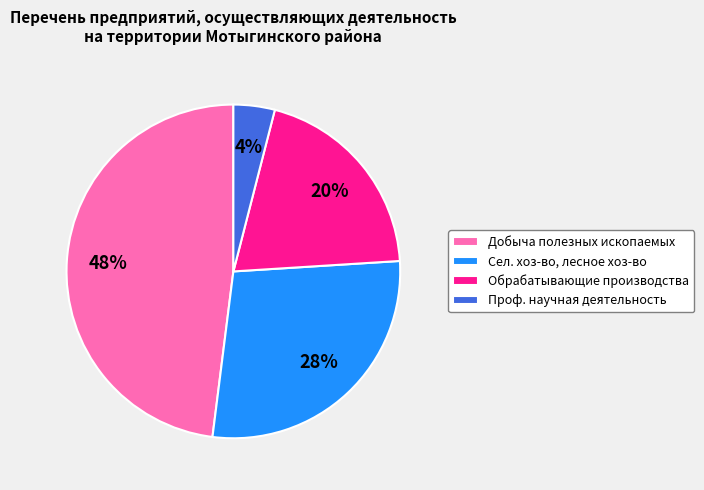

Which slice is the smallest?

Проф. научная деятельность